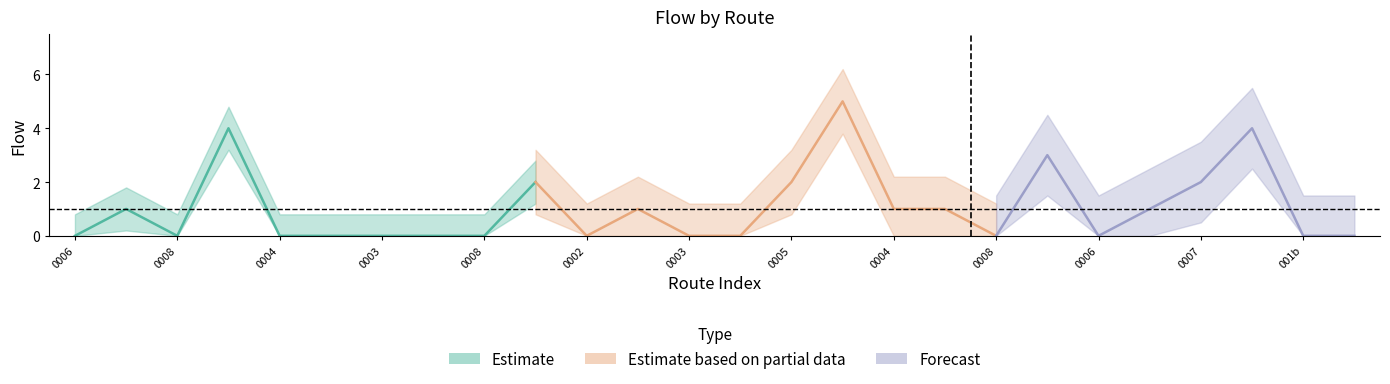

True or false: flow has a value of 4 at 9.

False